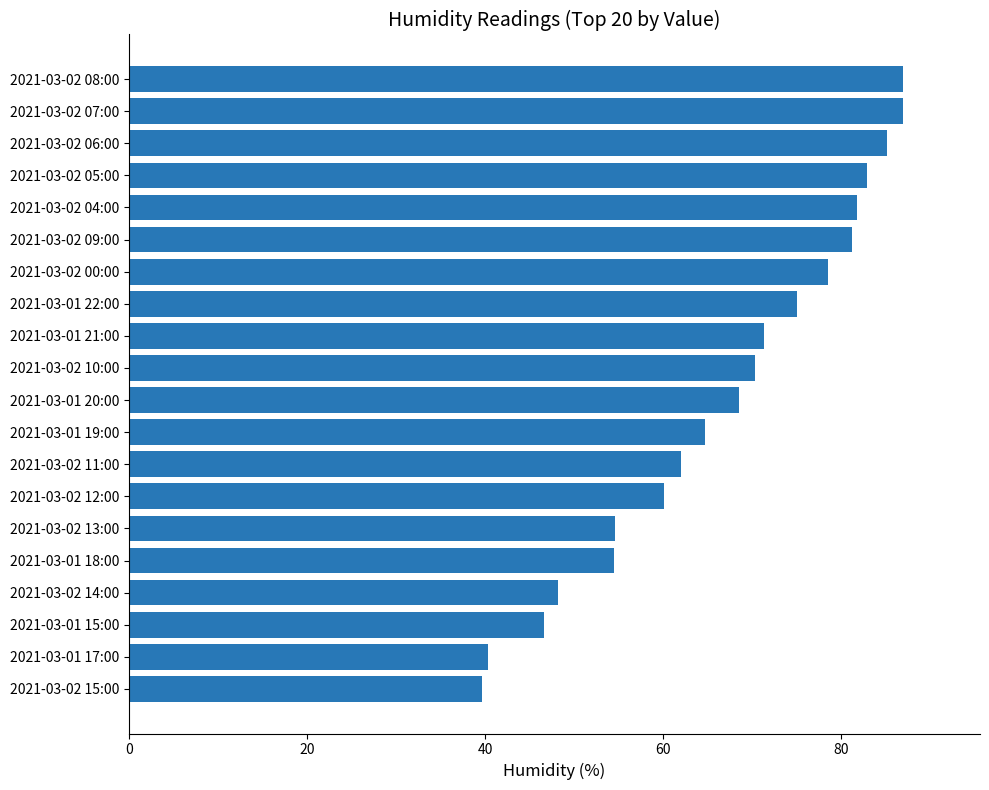

Approximately how many times larger is the value at 2021-03-02 11:00 compared to 2021-03-02 08:00?

0.7